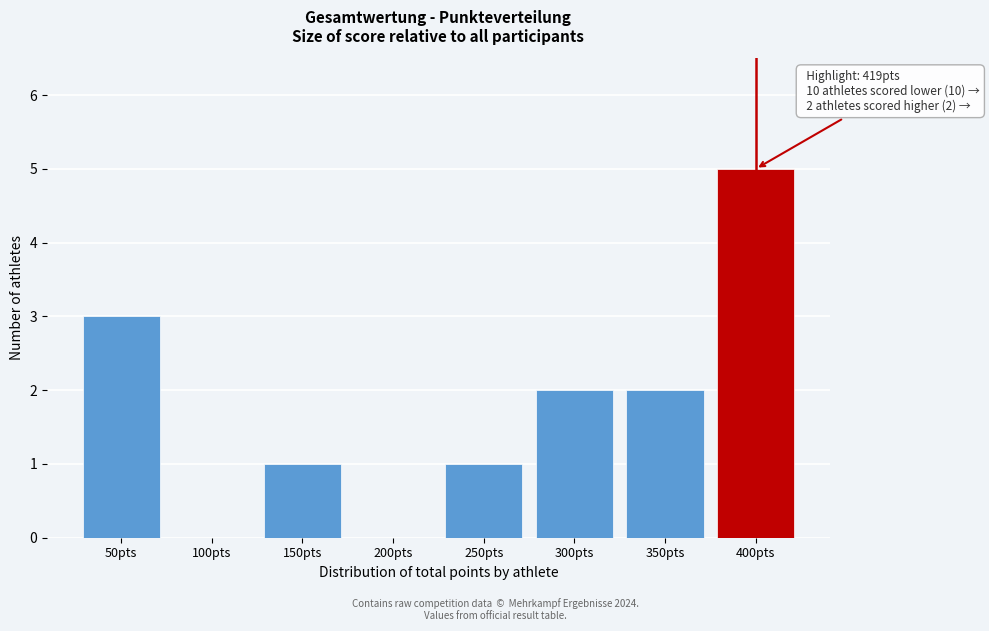

Reading left to right, list all the values displayed in this chart.

50pts=3	100pts=0	150pts=1	200pts=0	250pts=1	300pts=2	350pts=2	400pts=5